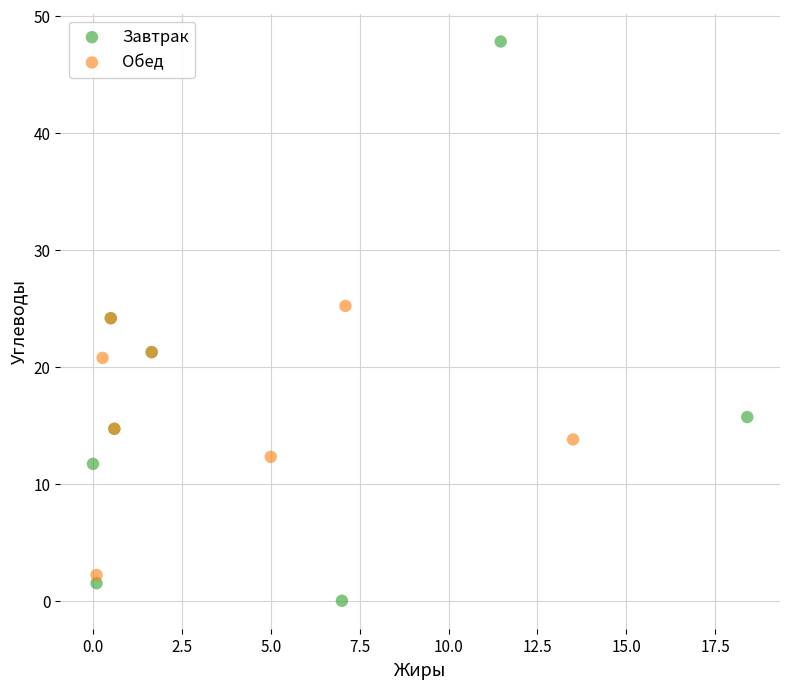

Which series reaches the maximum Y coordinate?

Завтрак